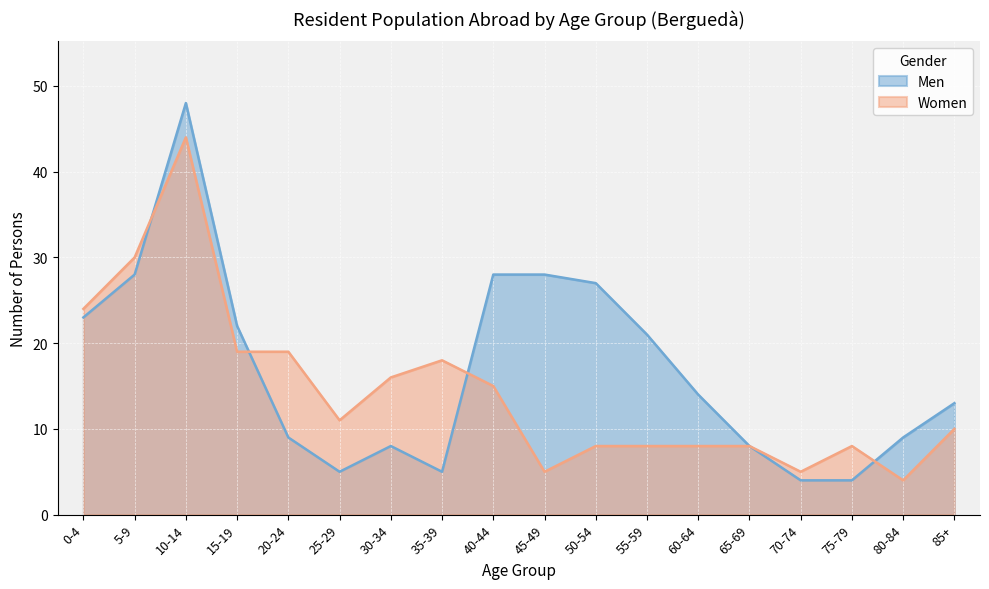

At how many categories does at least one series exceed 20?

8